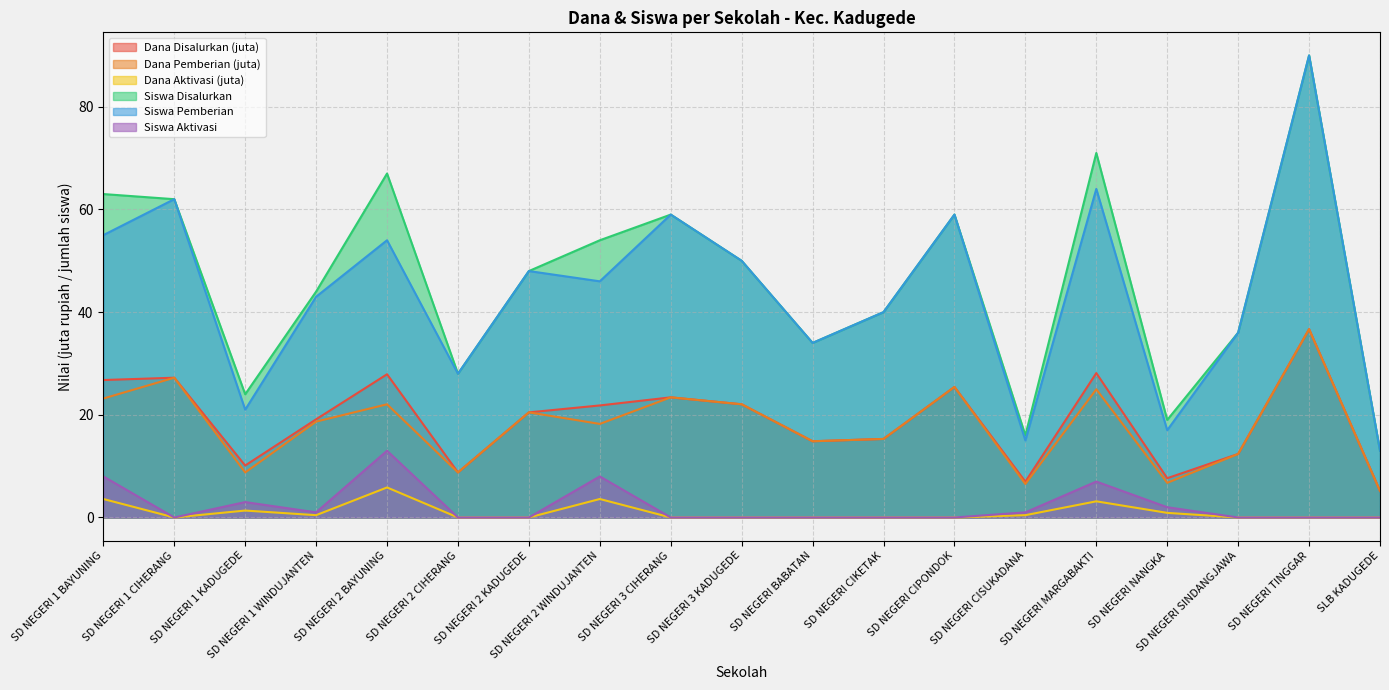

At which category does Dana Disalurkan reach its first local peak?

SD NEGERI 1 CIHERANG